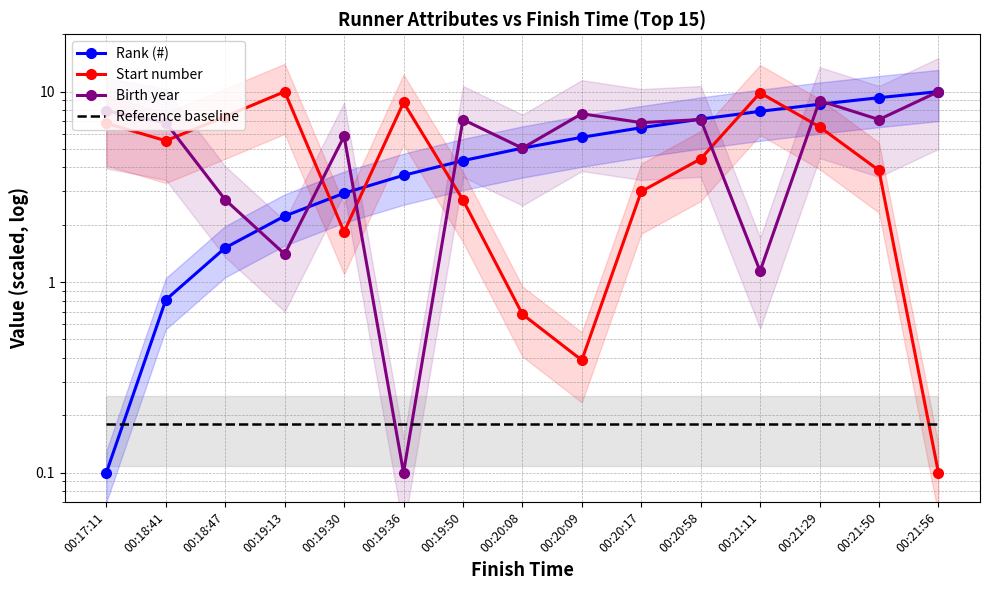

How many lines are shown in the chart?

4